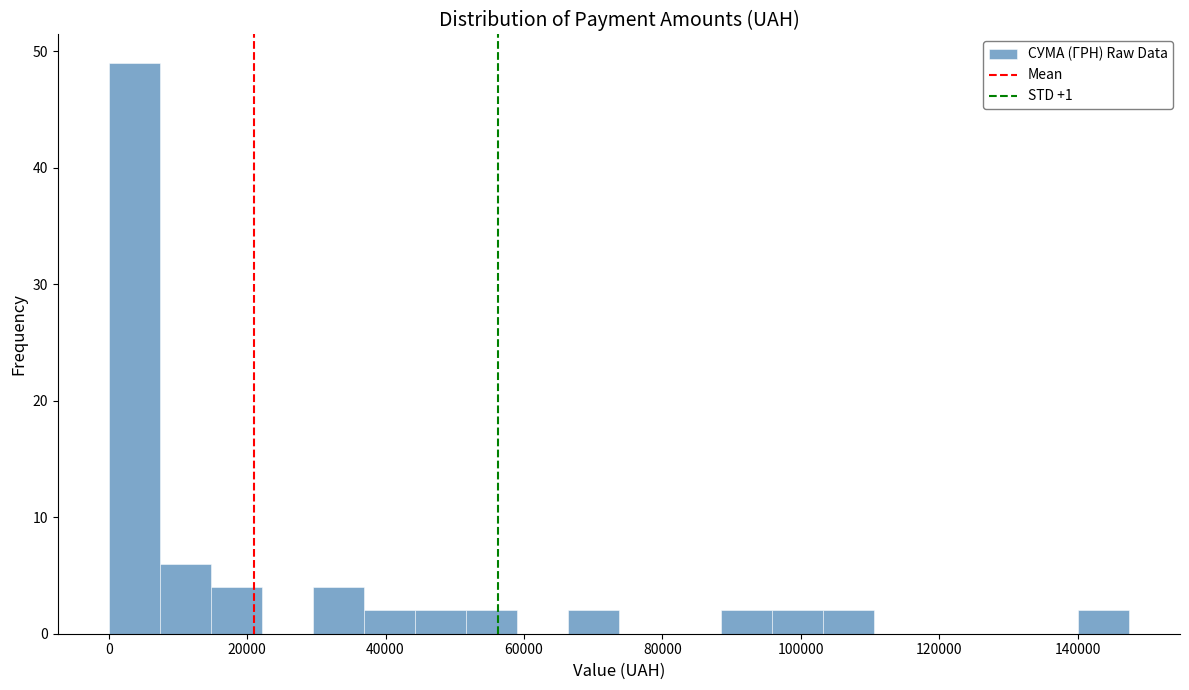

Read against the x-axis, roughly where is the centre of the tallest bar?

4000